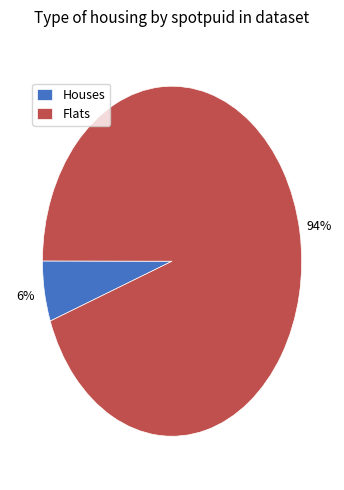

Which category has the biggest portion of the pie?

Flats